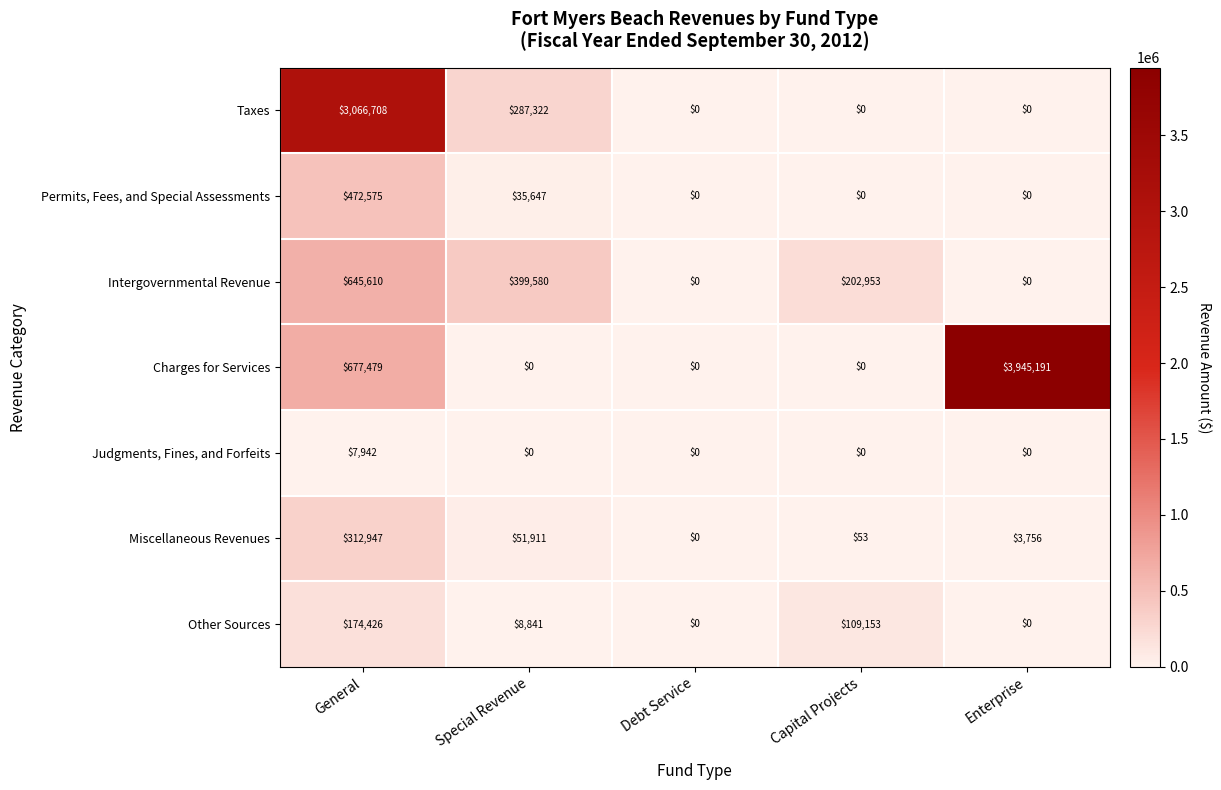

How many data points does each series have?

5